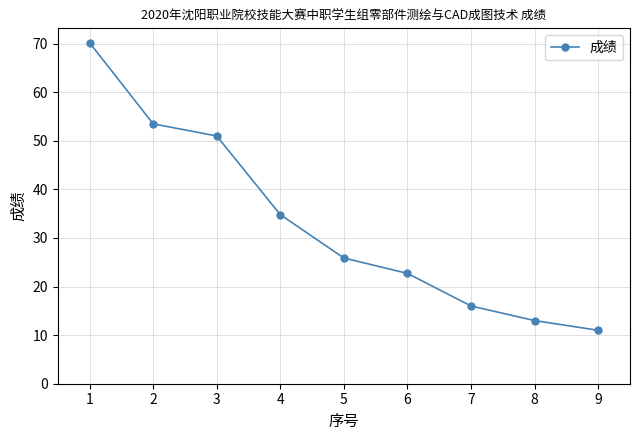

True or false: there are more than 0 points higher than both neighbors.

False